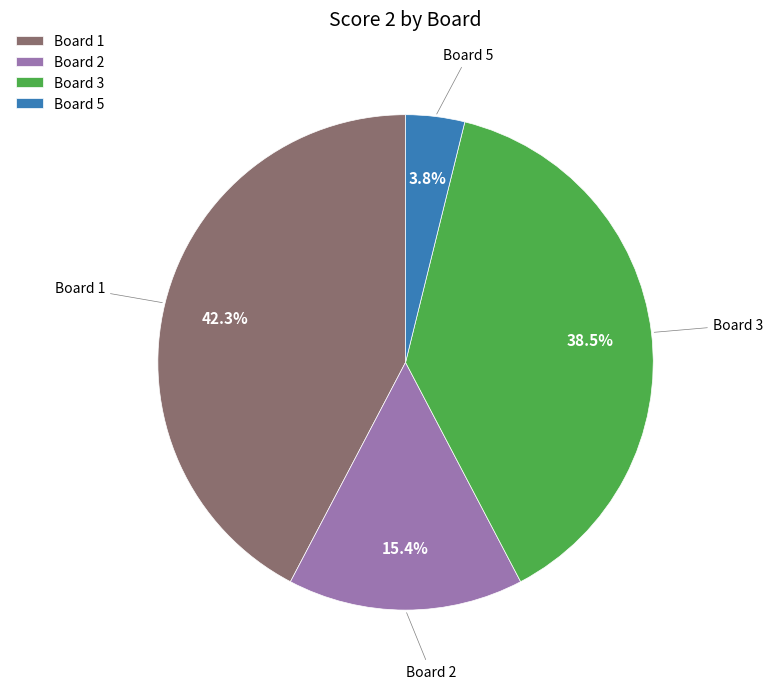

Is the sum of Board 3 and Board 1 greater than half?

Yes